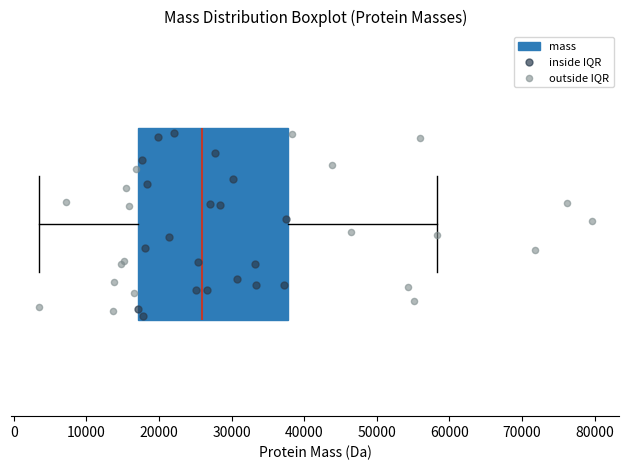

Read this box plot against the x-axis: the position of the median line, the range covered by the box, and the ends of both whiskers. The values are not printed on the chart, so give them approximately, as read against the axis.

median 26000, box 17000 to 38000, whiskers 3000 to 58000